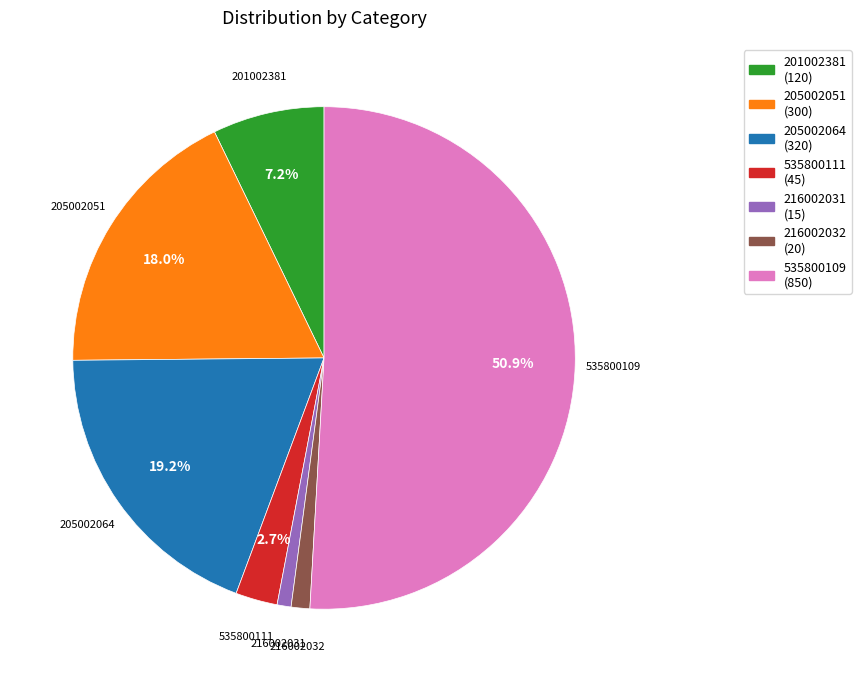

Is 535800109 the majority of the pie?

Yes